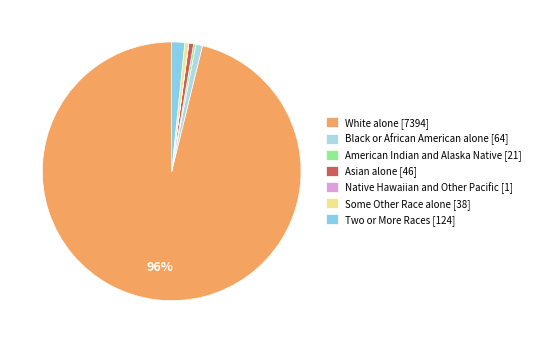

To the nearest percent, what is the average slice percentage?

14%